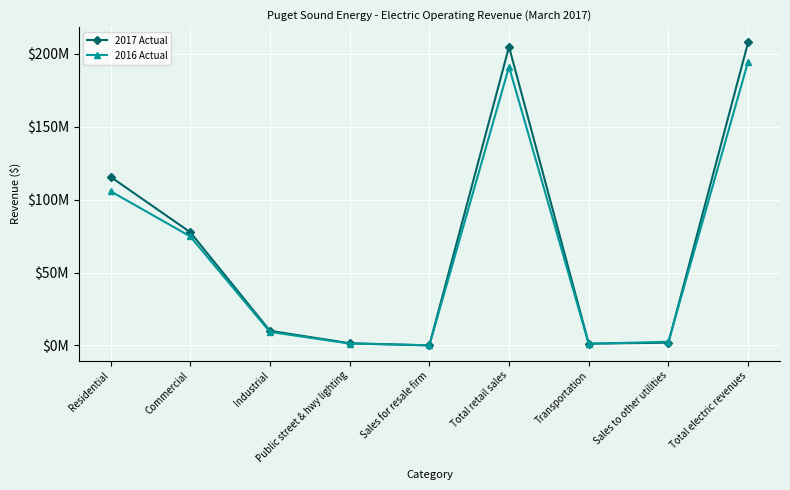

In 2016 Actual, how many points are higher than both neighbors (excluding endpoints)?

1